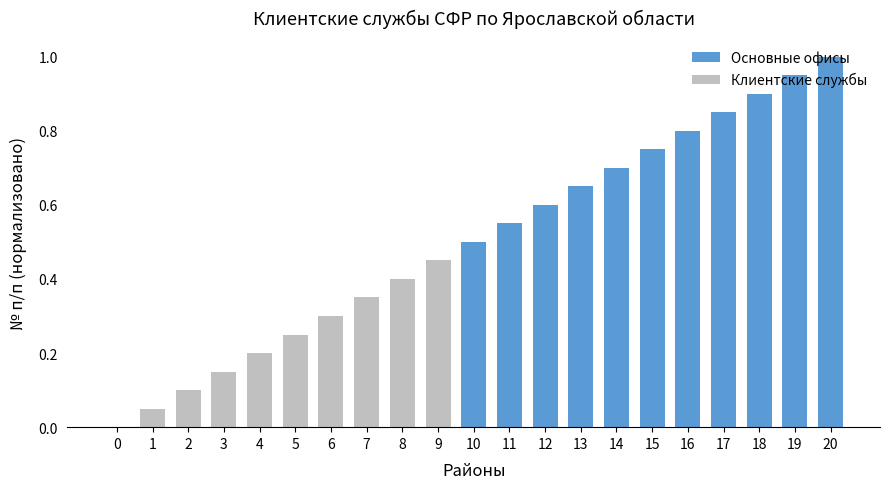

Is it true that Основные офисы equals 1.4 at 17?

False